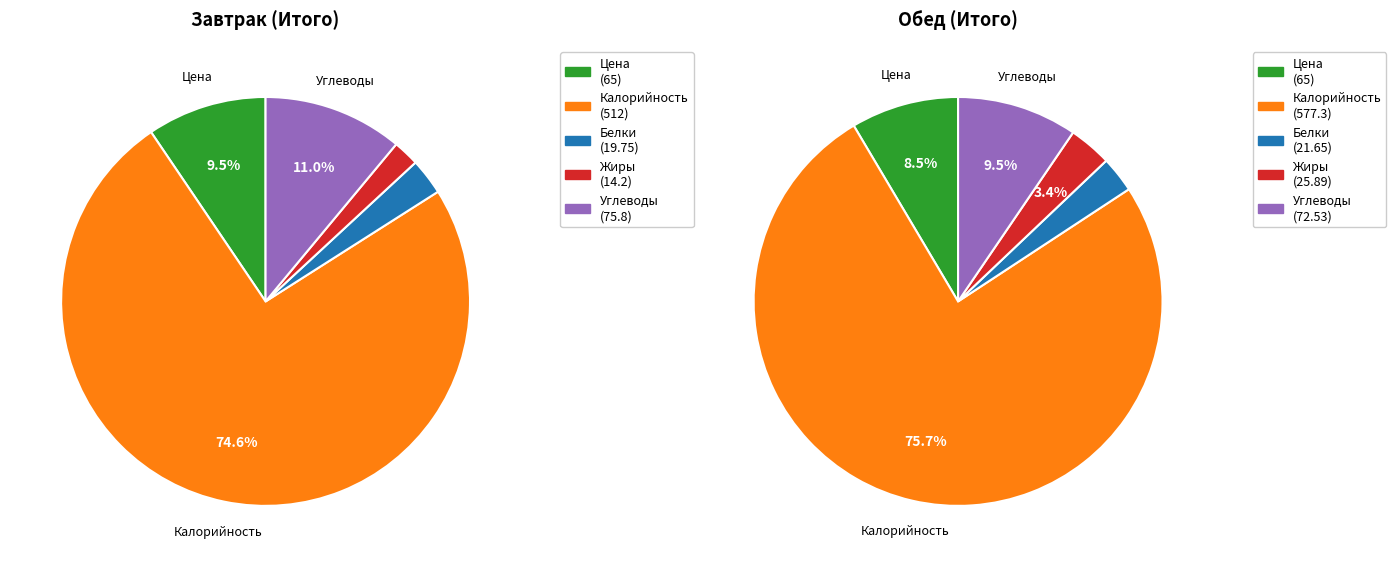

Which series has the widest spread of values?

Обед